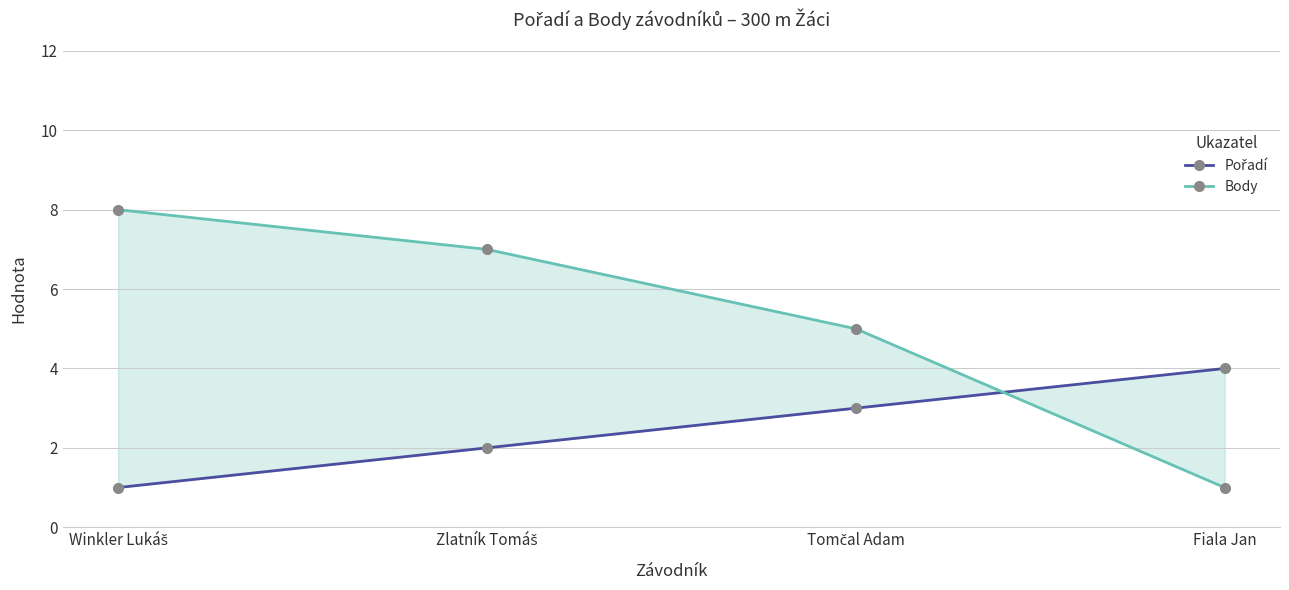

Which label corresponds to the smallest value in the chart?

Winkler Lukáš